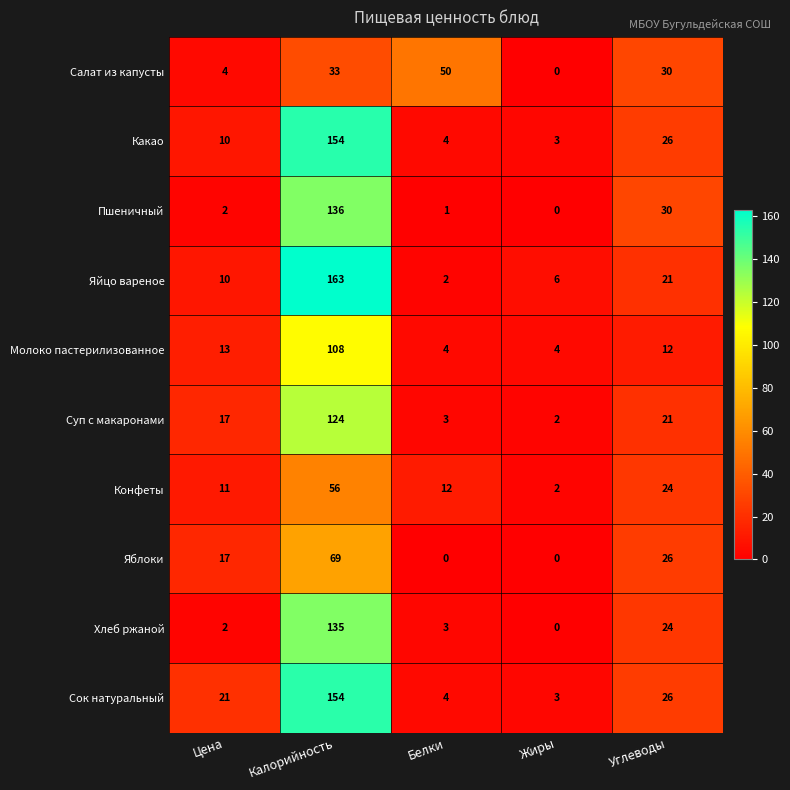

Is it true that Молоко пастерилизованное equals 4 at Цена?

False